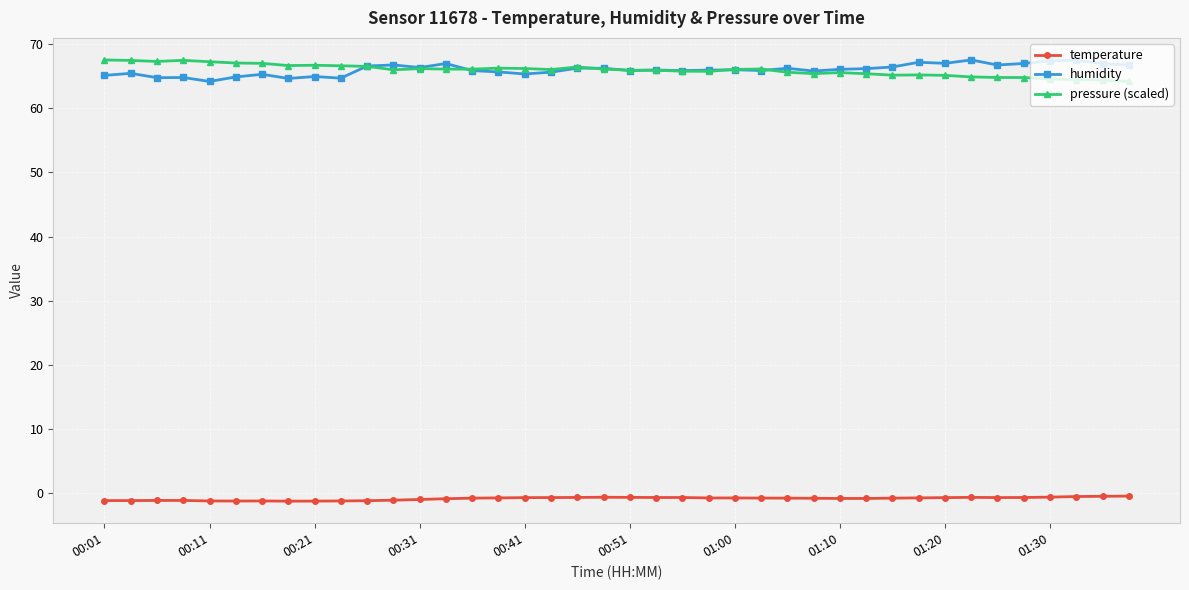

At how many categories does at least one series exceed 38?

40